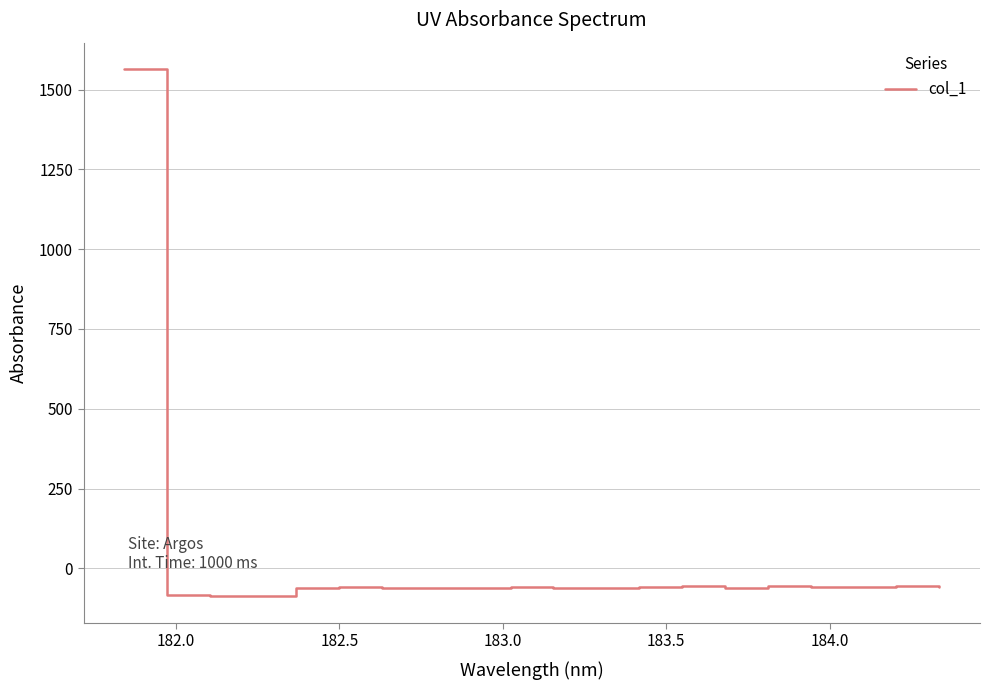

What is the smallest value displayed?

-88.0